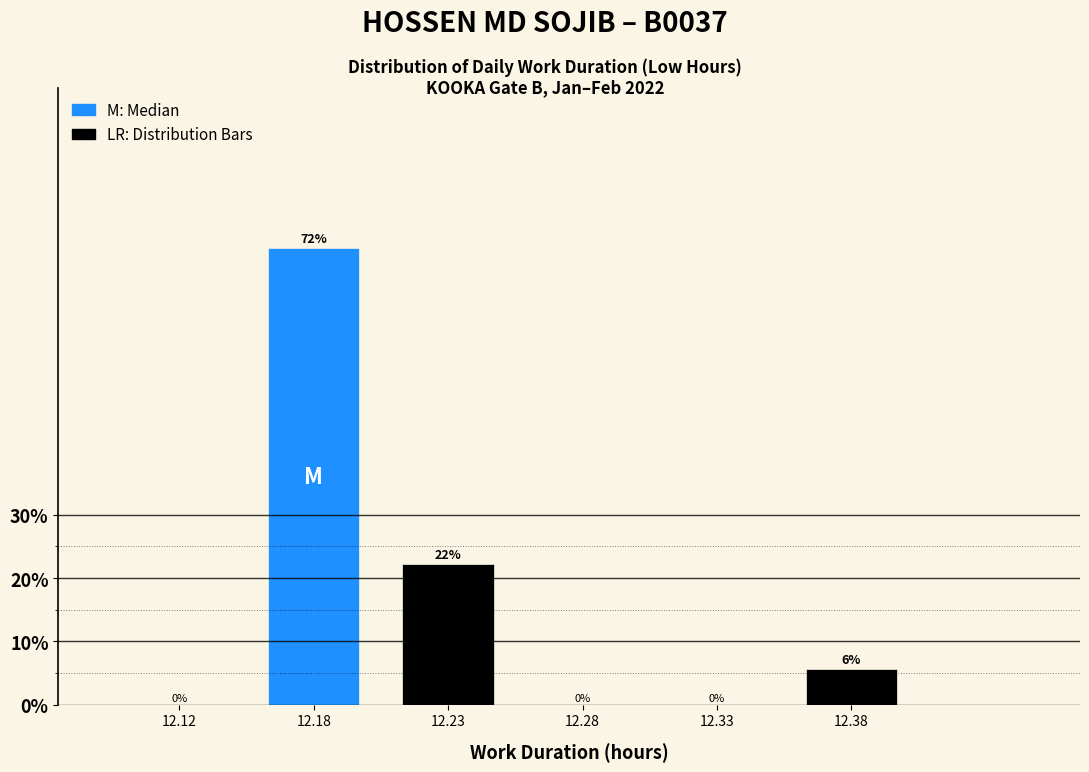

True or false: the data shows 72.2 at 12.18.

True